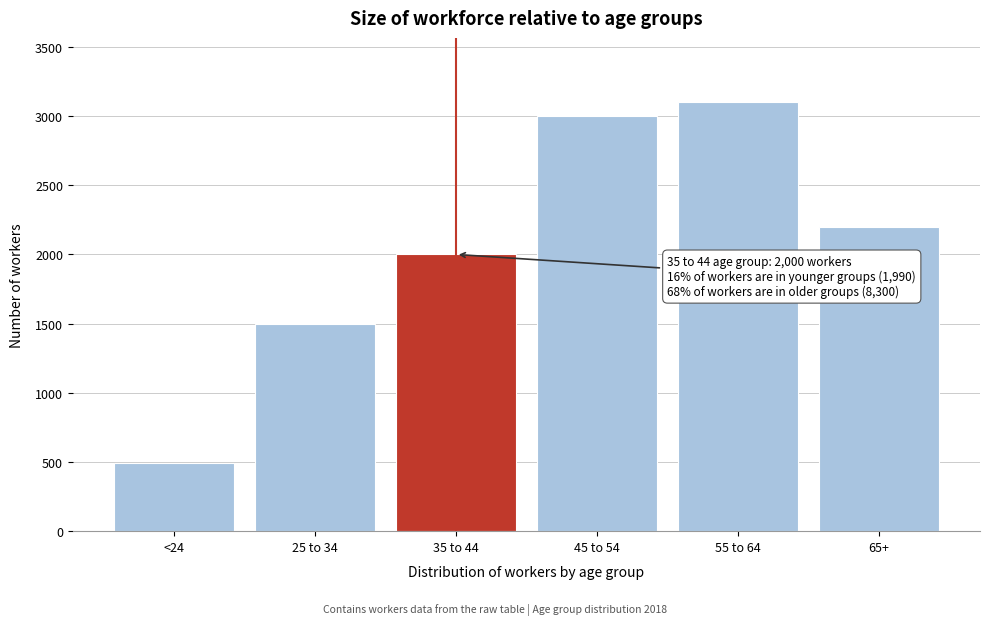

Reading right to left, extract all data points from this chart.

65+=2200	55 to 64=3100	45 to 54=3000	35 to 44=2000	25 to 34=1500	<24=490